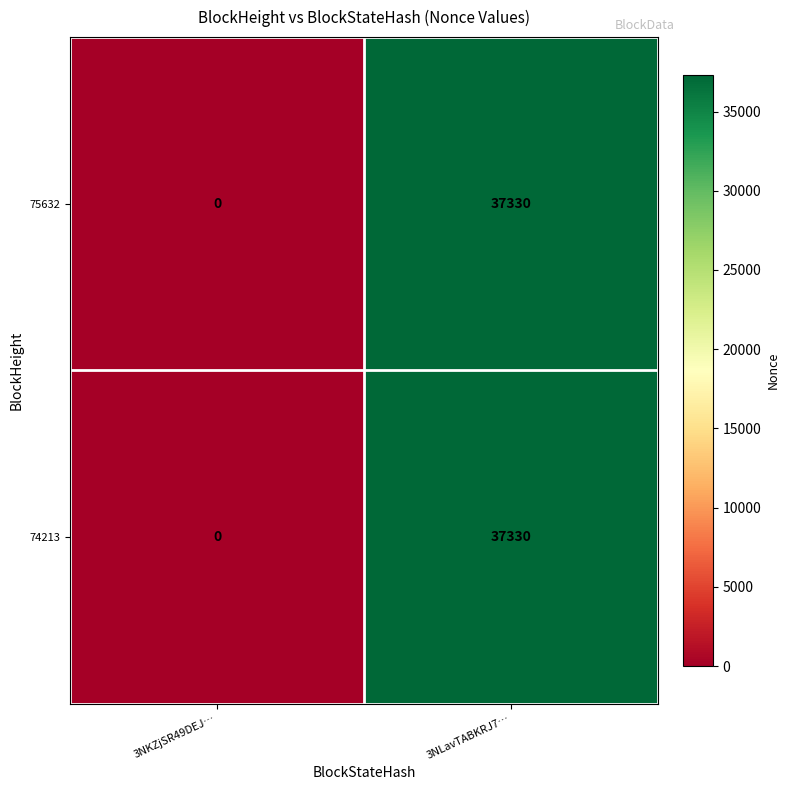

True or false: 74213 has a value of 37330 at 3NLavTABKRJ7….

True